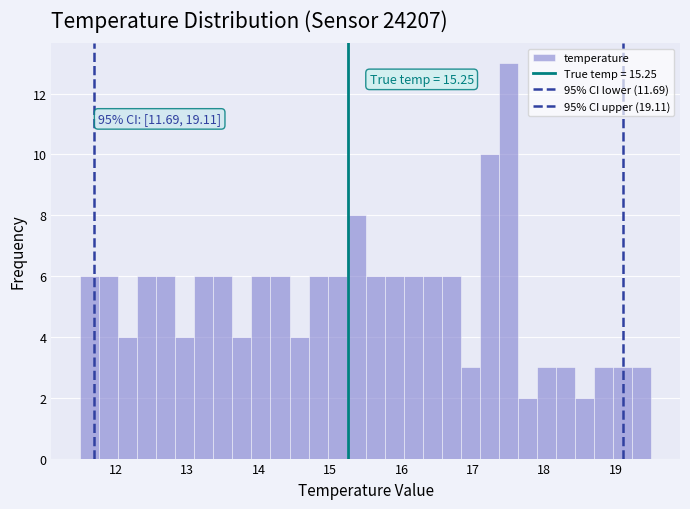

Read against the x-axis, roughly where is the centre of the tallest bar?

17.5